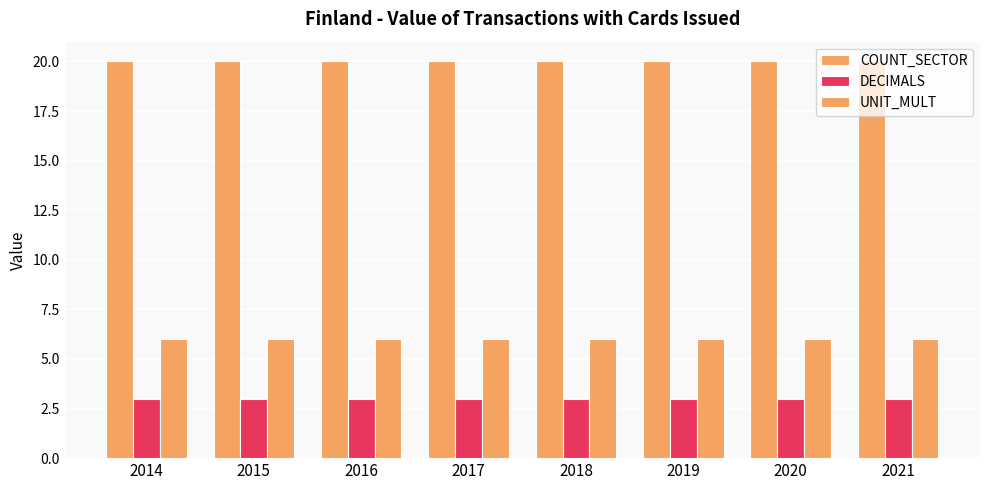

Are the bars grouped side by side (vs. stacked)?

Yes